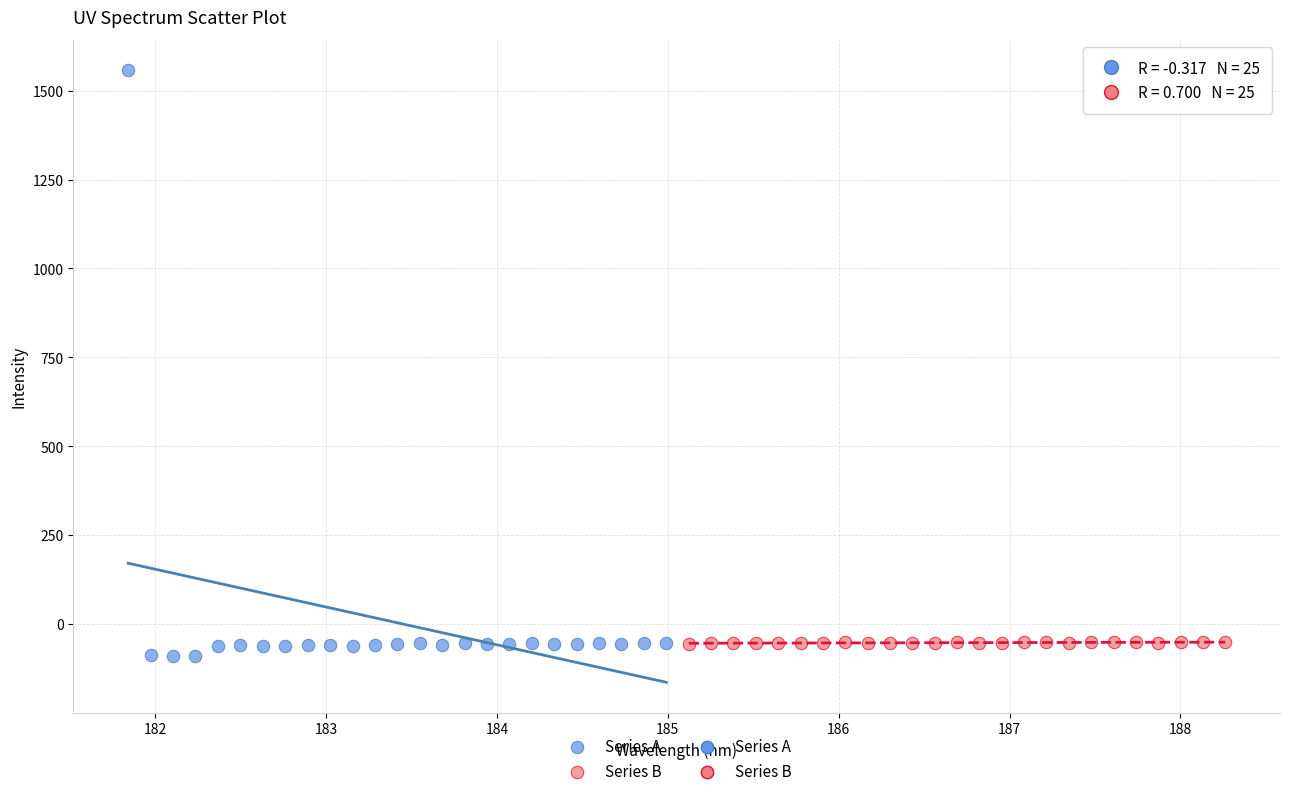

Which series reaches the maximum Y coordinate?

Series A